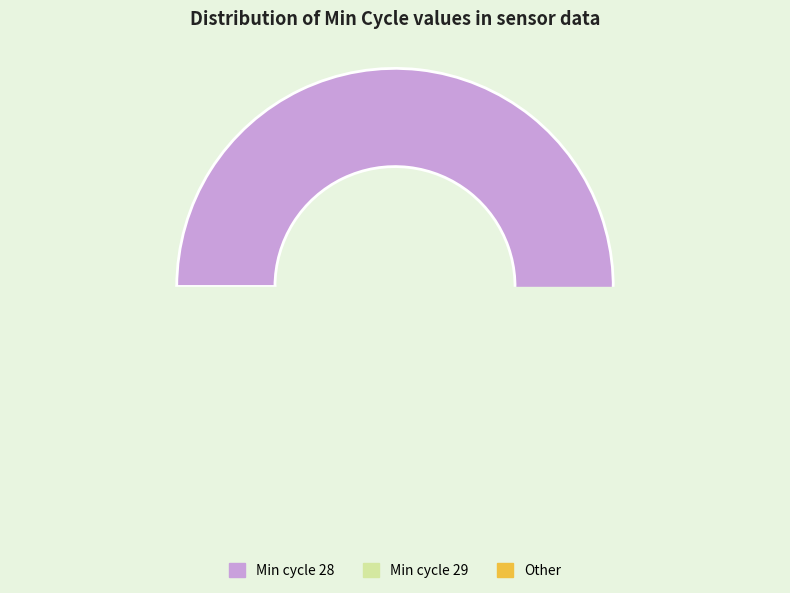

What is the ratio of the value at 28 to the value at 28?

1.0